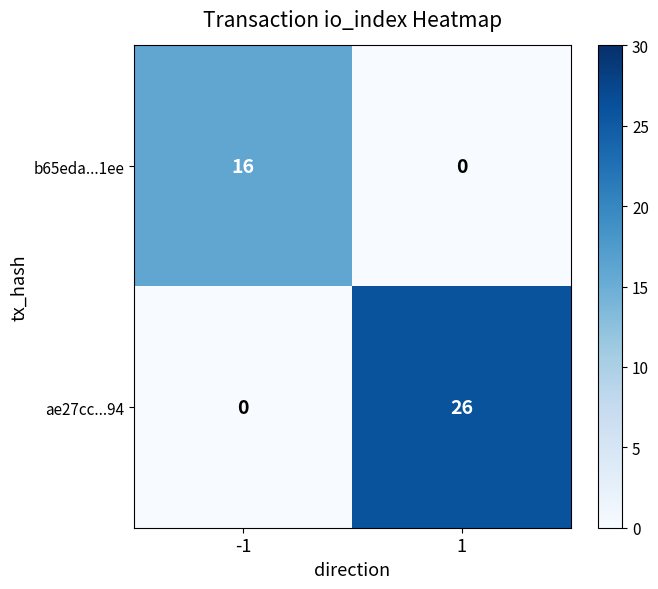

At -1, list the series in order from smallest to largest.

ae27cc...94, b65eda...1ee